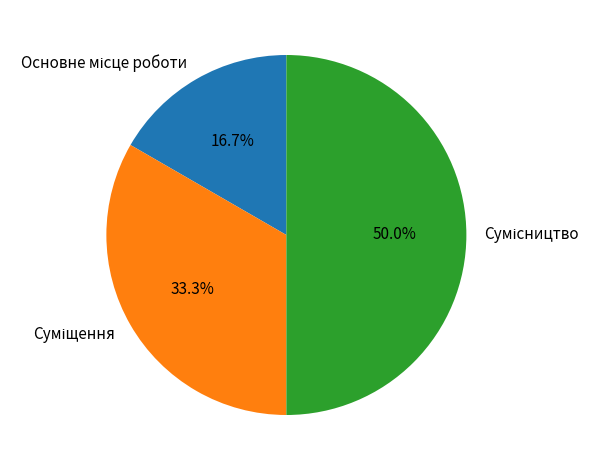

Count the number of slices in the pie.

3